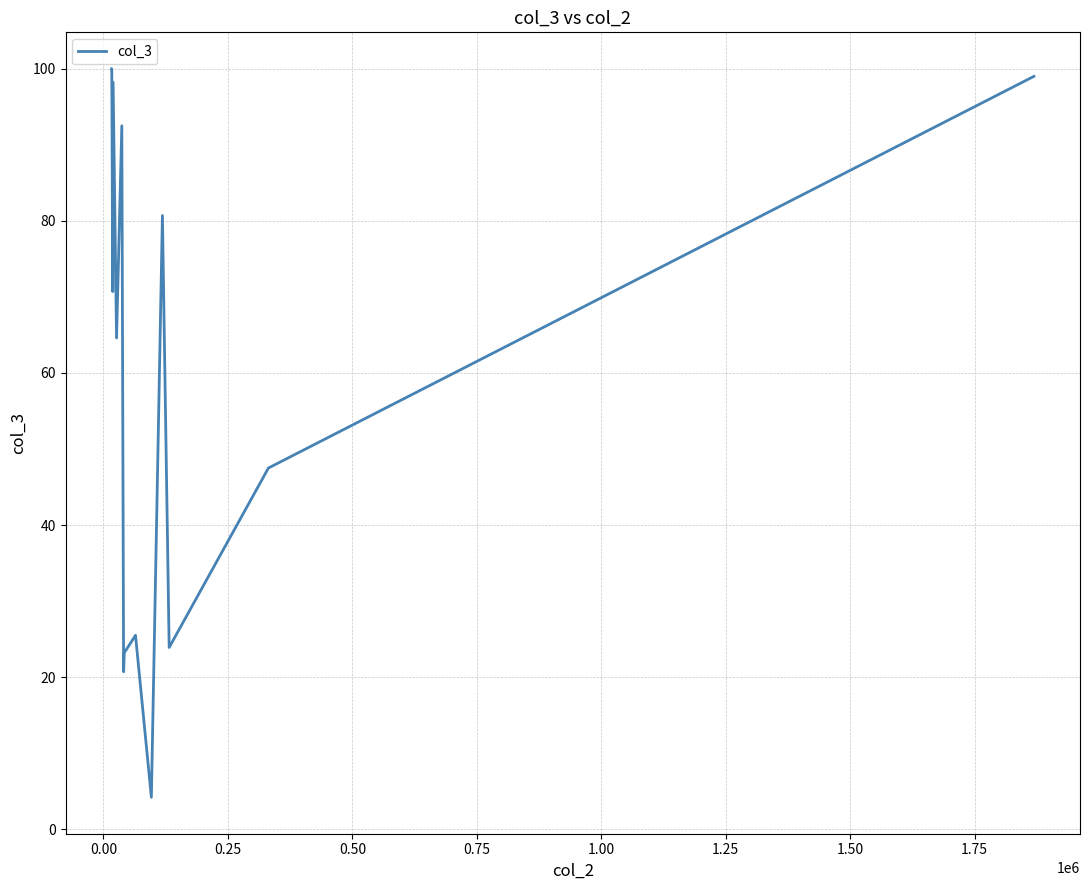

What is the smallest value displayed?

4.2